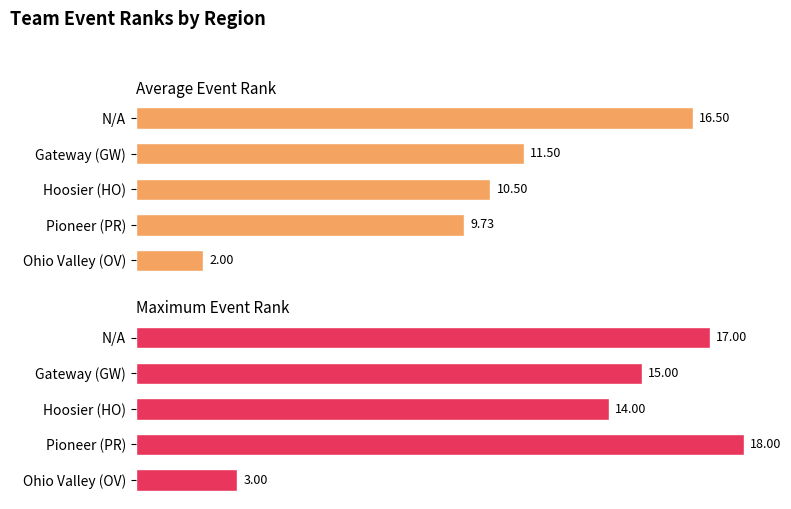

How many bars are there in each group?

2